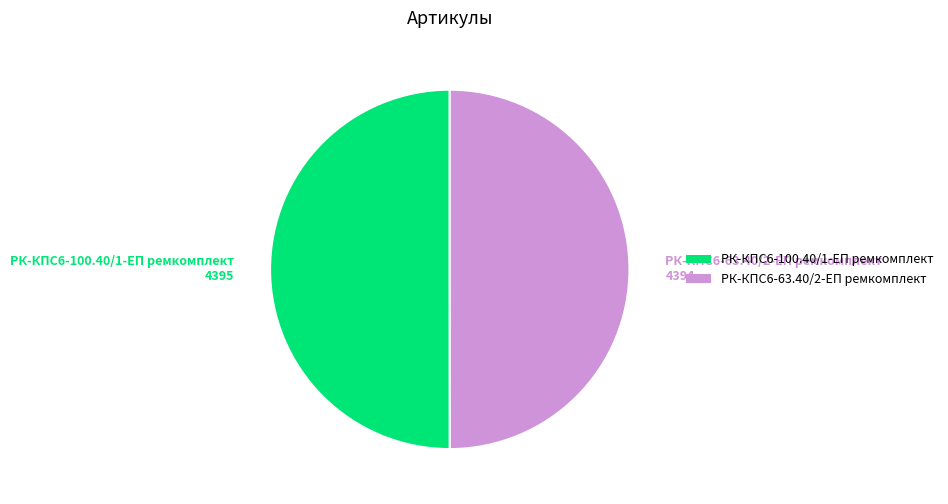

The РК-КПС6-100.40/1-ЕП ремкомплект slice represents 50% of the pie. True or false?

True